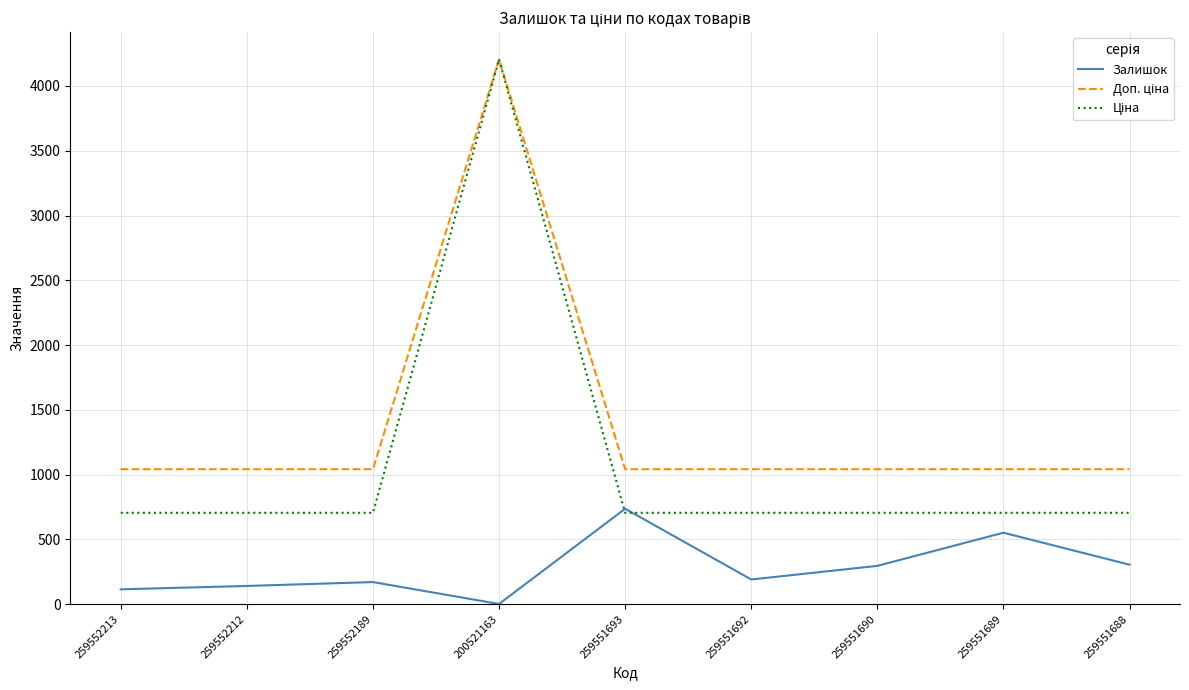

Which category has the highest value in the Залишок series?

259551693